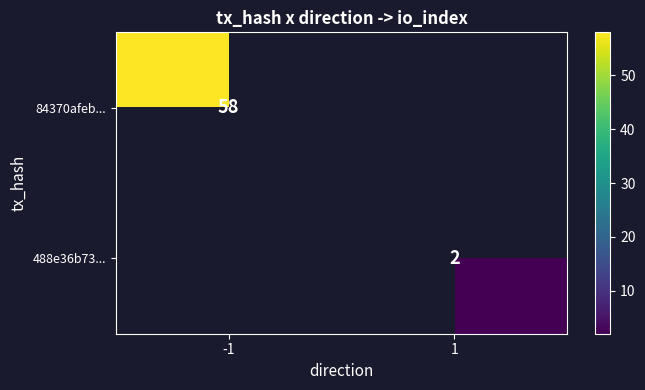

Is it true that 84370afeb... equals 58 at -1?

True